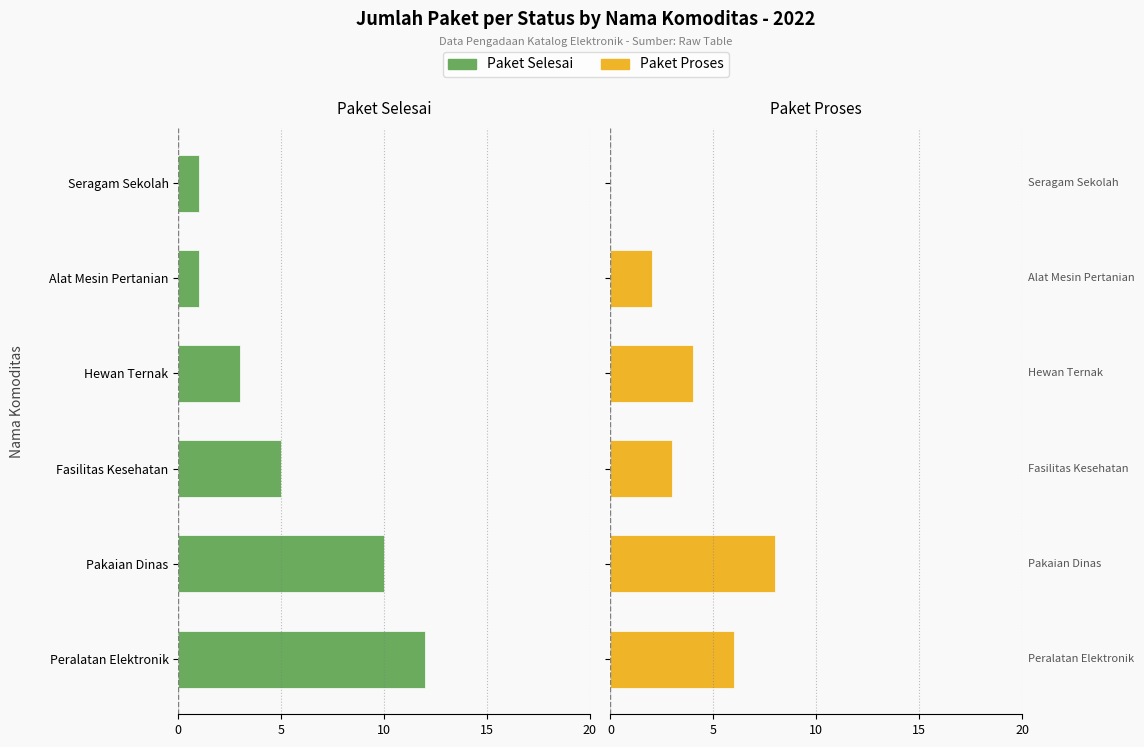

How many distinct data groups are displayed?

2